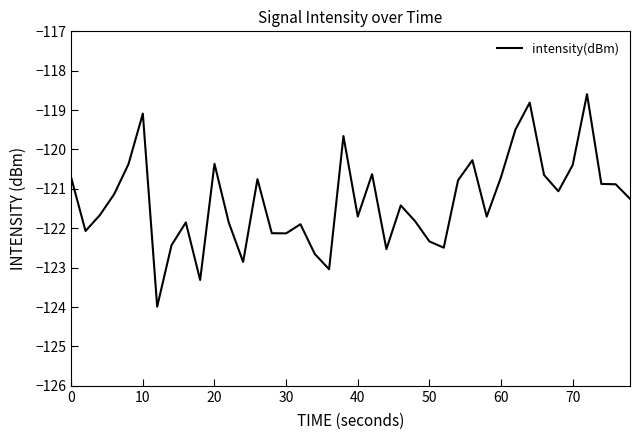

What is the greatest value displayed?

-118.6